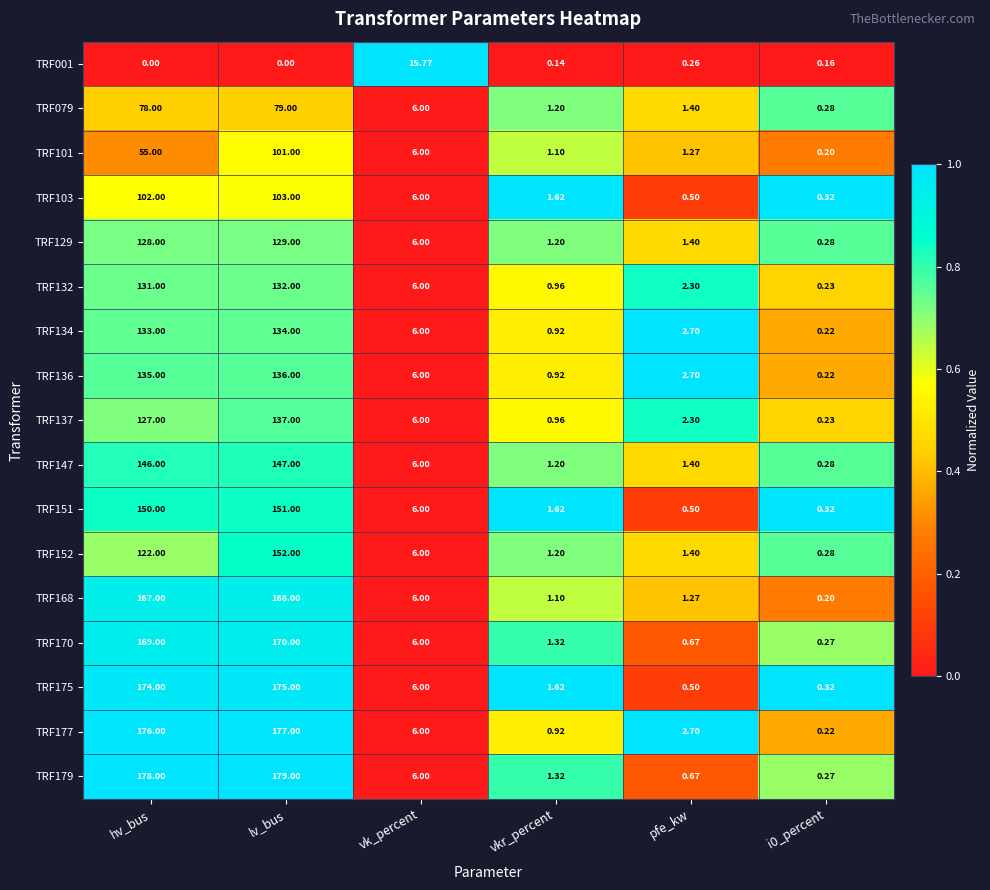

Where does the TRF152 series first go above 6?

hv_bus